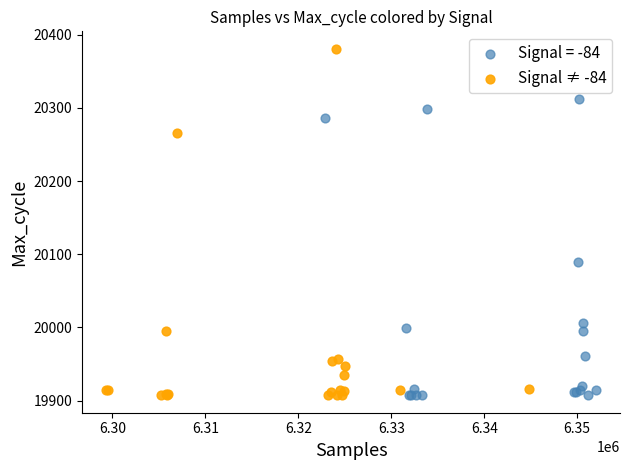

Which series contains the highest Y value?

Signal ≠ -84